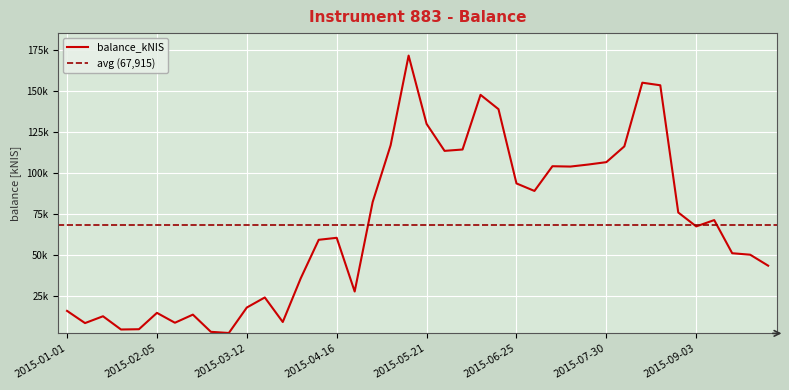

What is the maximum value shown in the chart?

171297.5